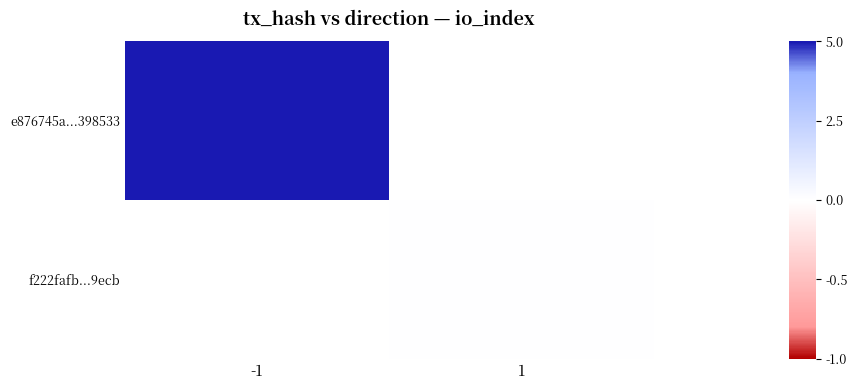

Which series has the widest spread of values?

e876745a...398533